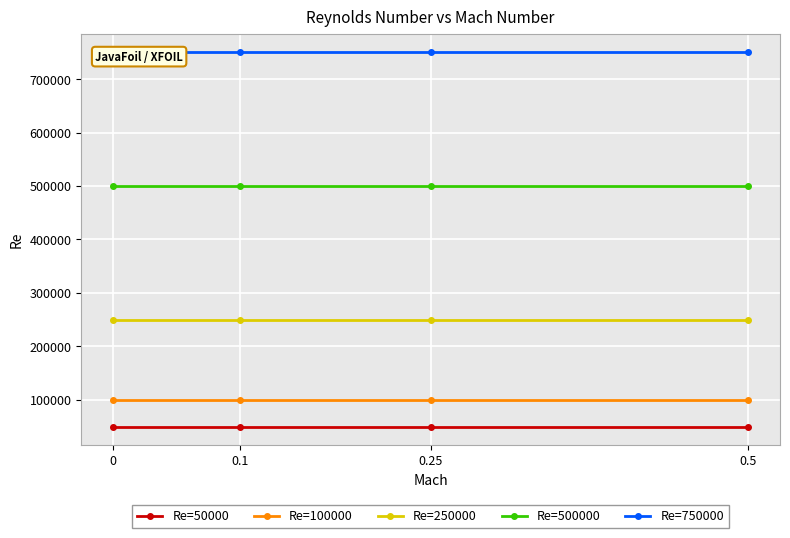

How many lines are shown in the chart?

5